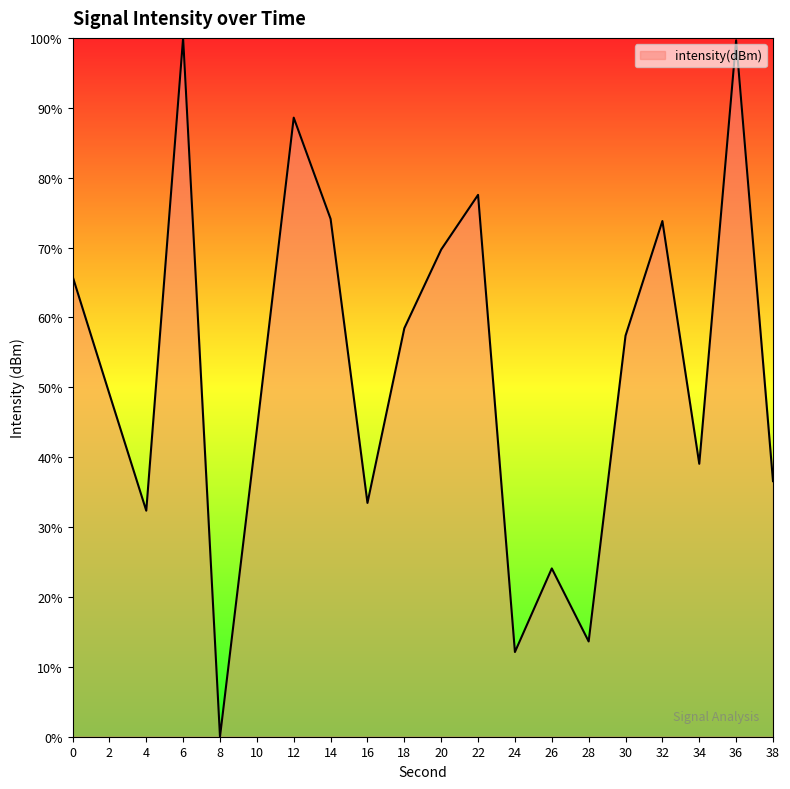

Does the chart have visible grid lines?

No